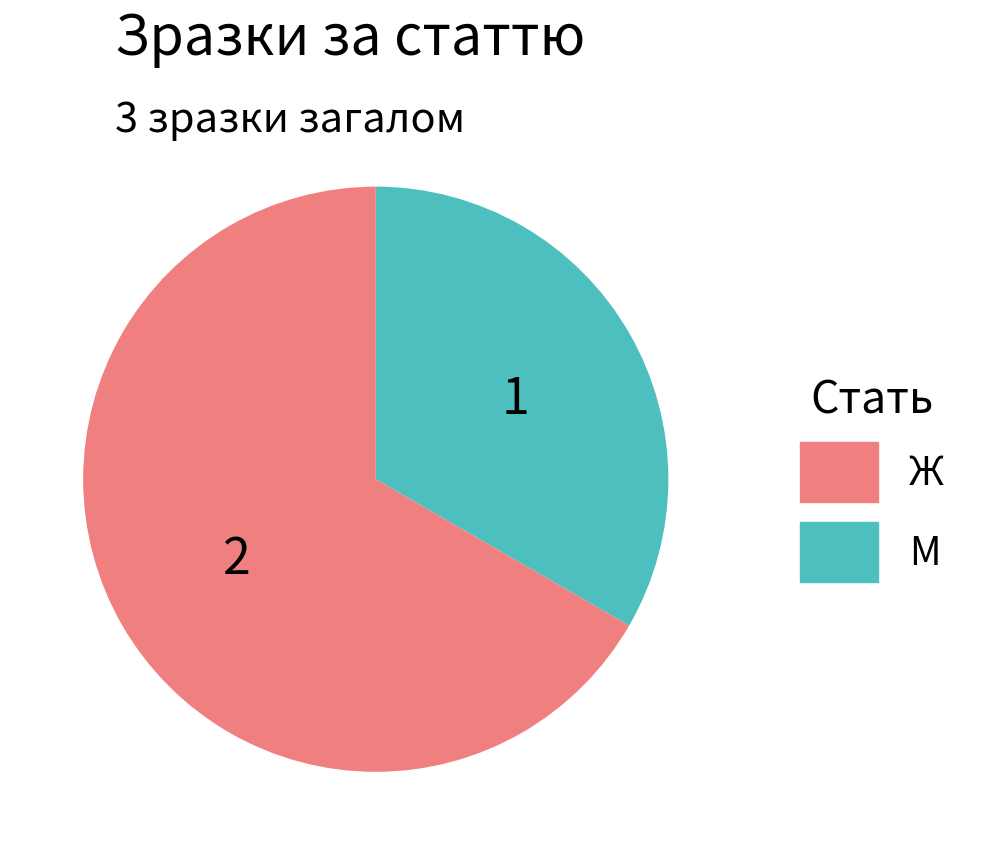

Does any single category account for the majority?

Yes